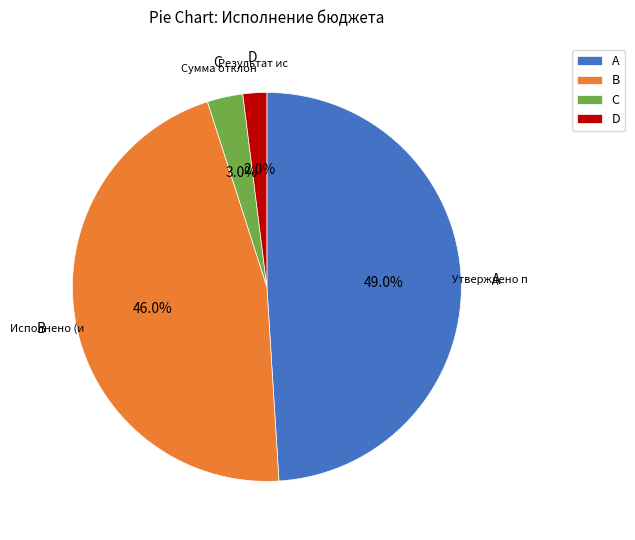

Rank the categories by value from highest to lowest.

A, B, C, D